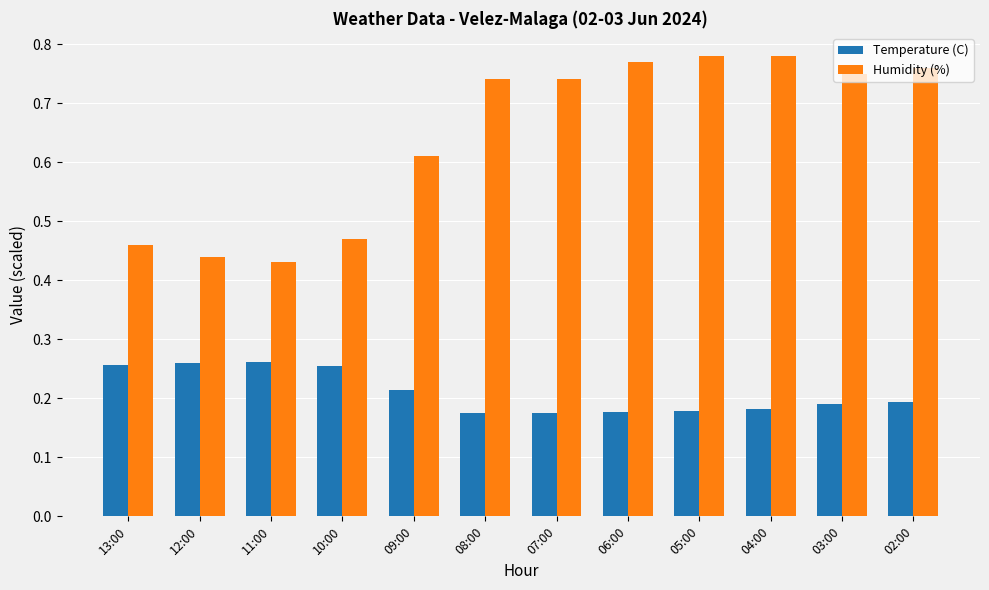

How many bars are there in each group?

2